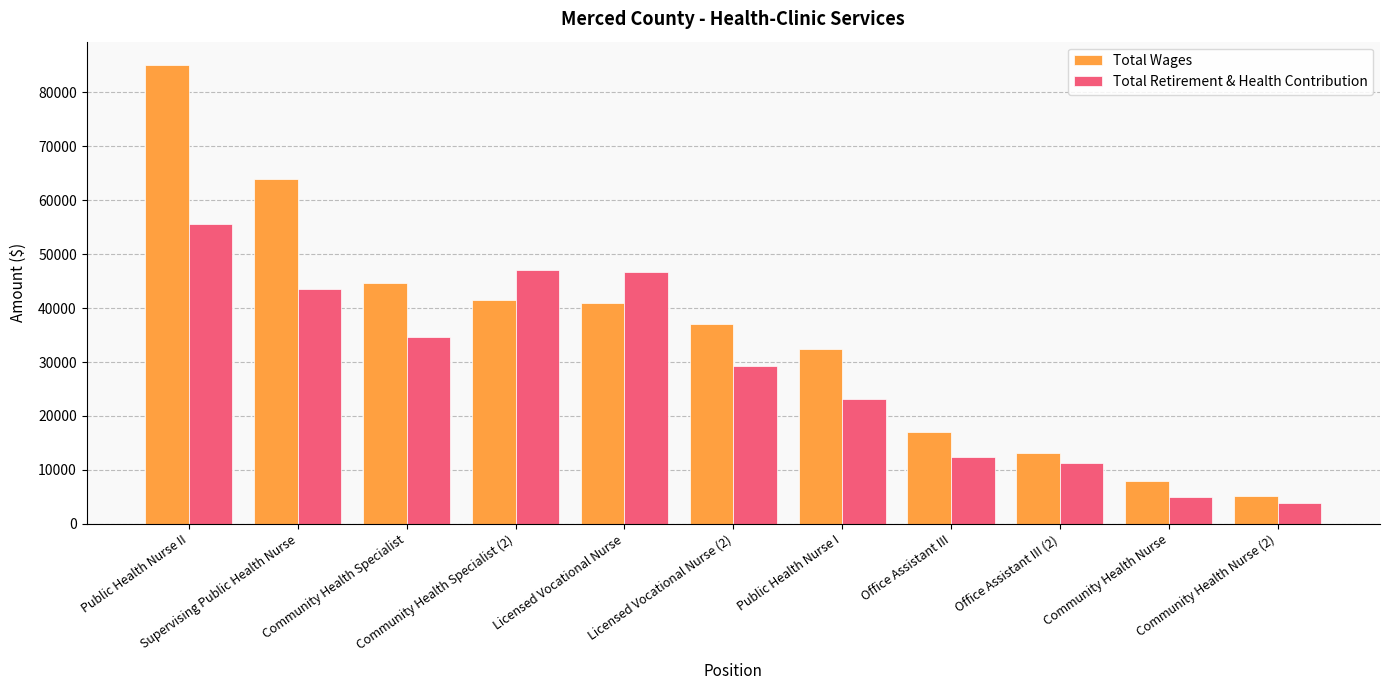

At which label is Total Retirement & Health Contribution closest to 29679?

Licensed Vocational Nurse (2)